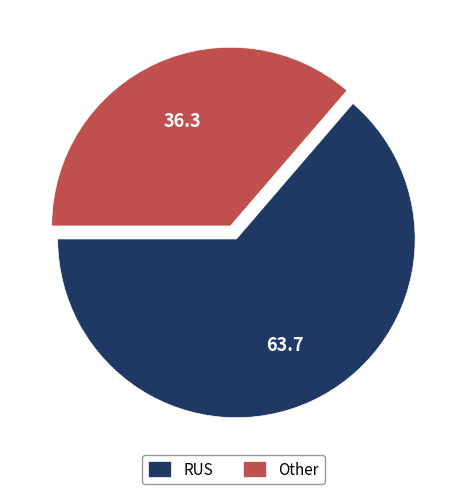

Which category has the smallest portion of the pie?

Other